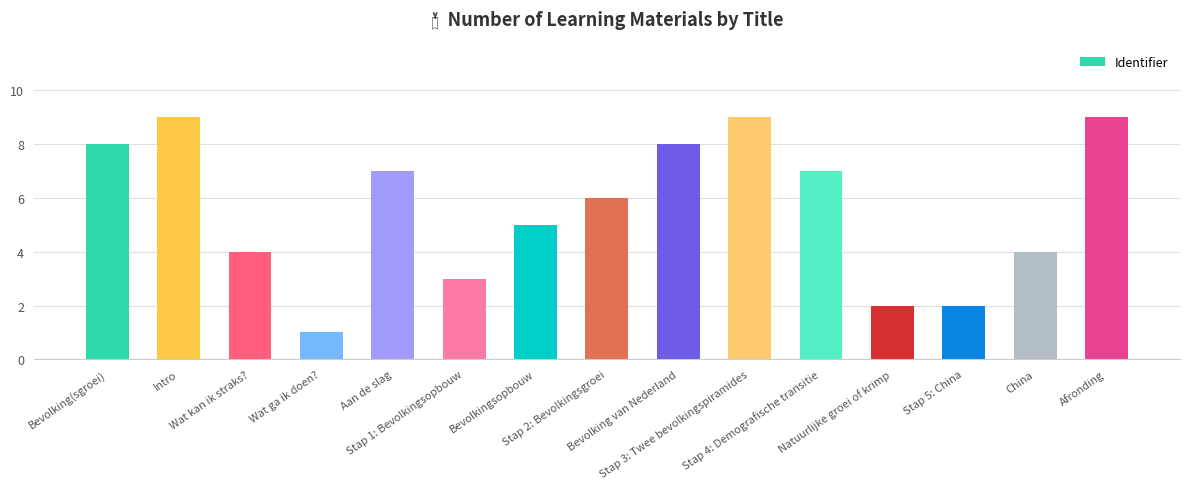

What is the value of the 11th bar from the left?

7